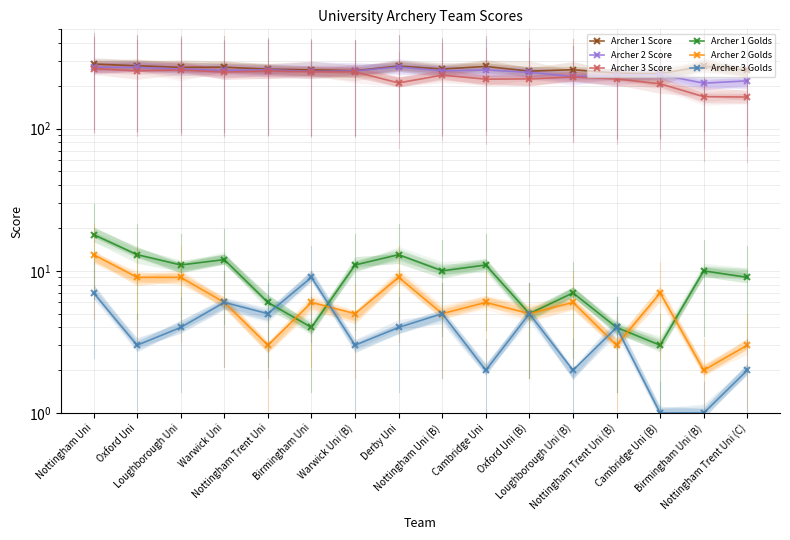

What is the label of the 15th point from the left?

Birmingham Uni (B)